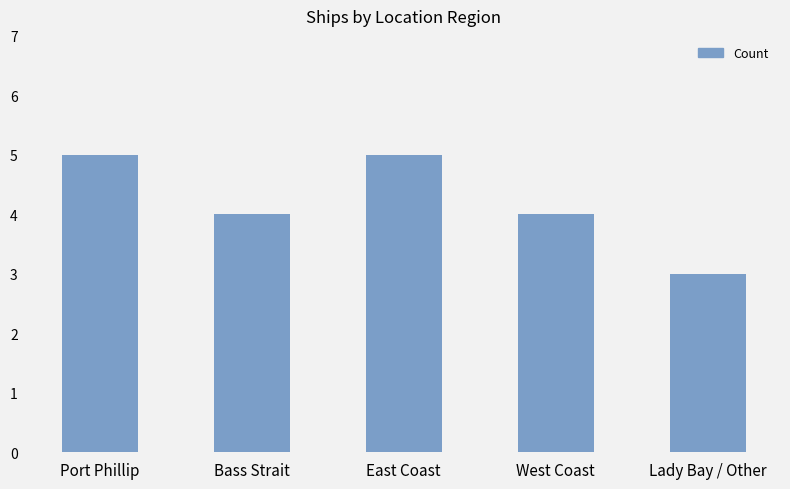

Read the value at Port Phillip.

5